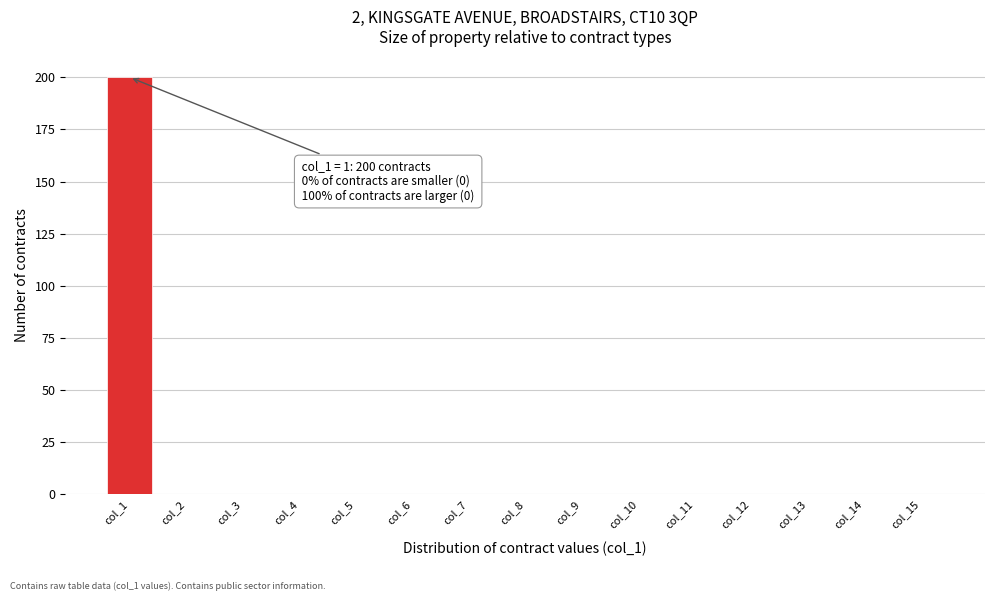

Reading left to right, list all the values displayed in this chart.

col_1=200	col_2=0	col_3=0	col_4=0	col_5=0	col_6=0	col_7=0	col_8=0	col_9=0	col_10=0	col_11=0	col_12=0	col_13=0	col_14=0	col_15=0